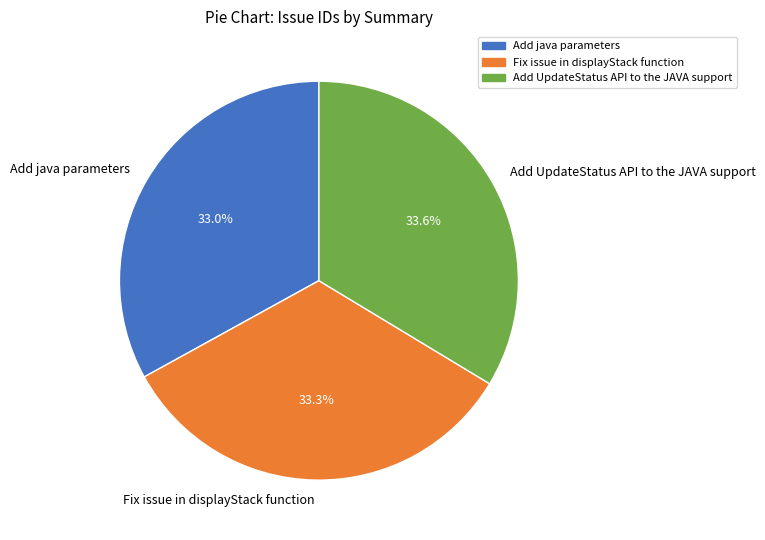

How much of the chart is everything except Add java parameters?

67.0%